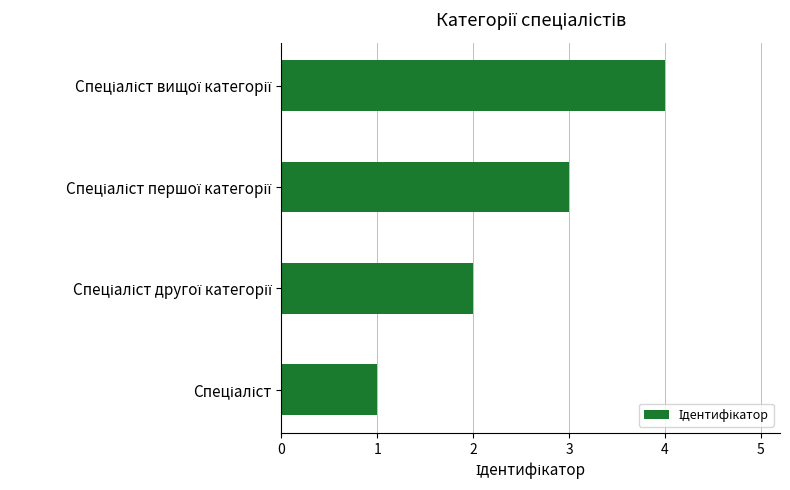

What is the sum of all values?

10